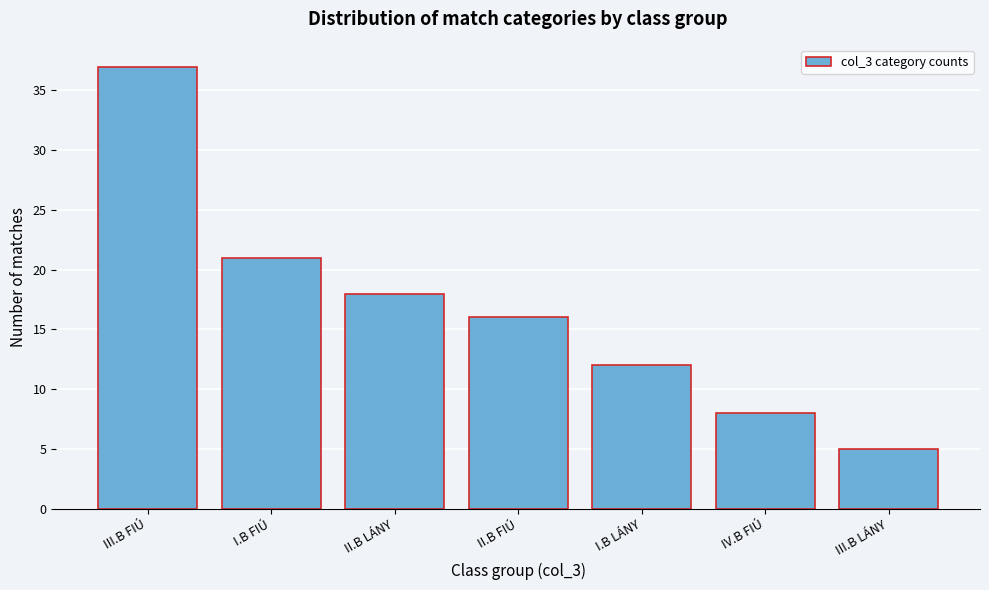

Reading right to left, what are all the values shown in this chart?

5	8	12	16	18	21	37